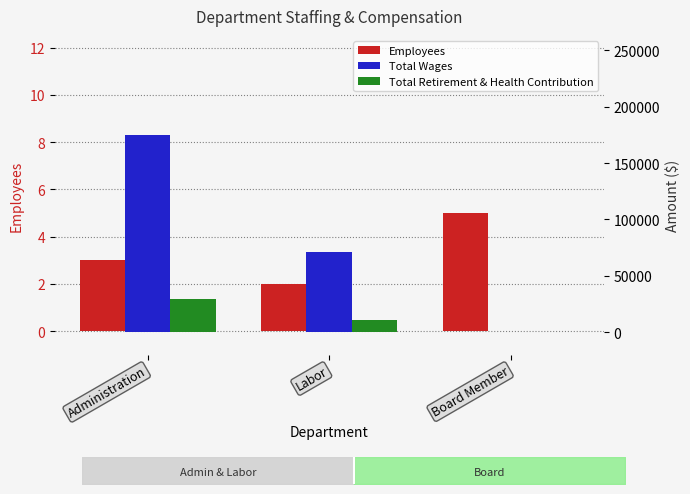

Between Administration and Labor, which series saw the biggest shift?

Total Wages